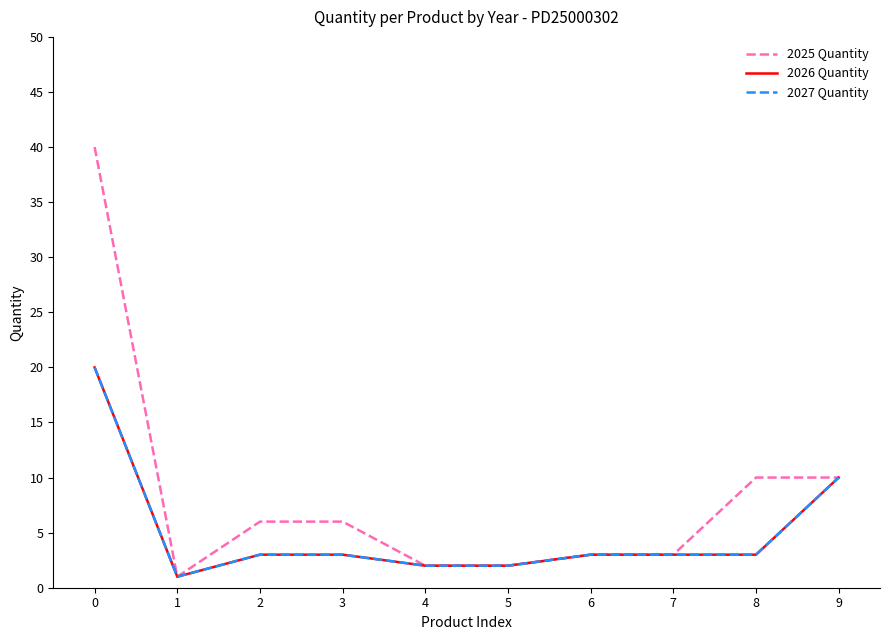

Does the chart display data point markers on the line(s)?

No